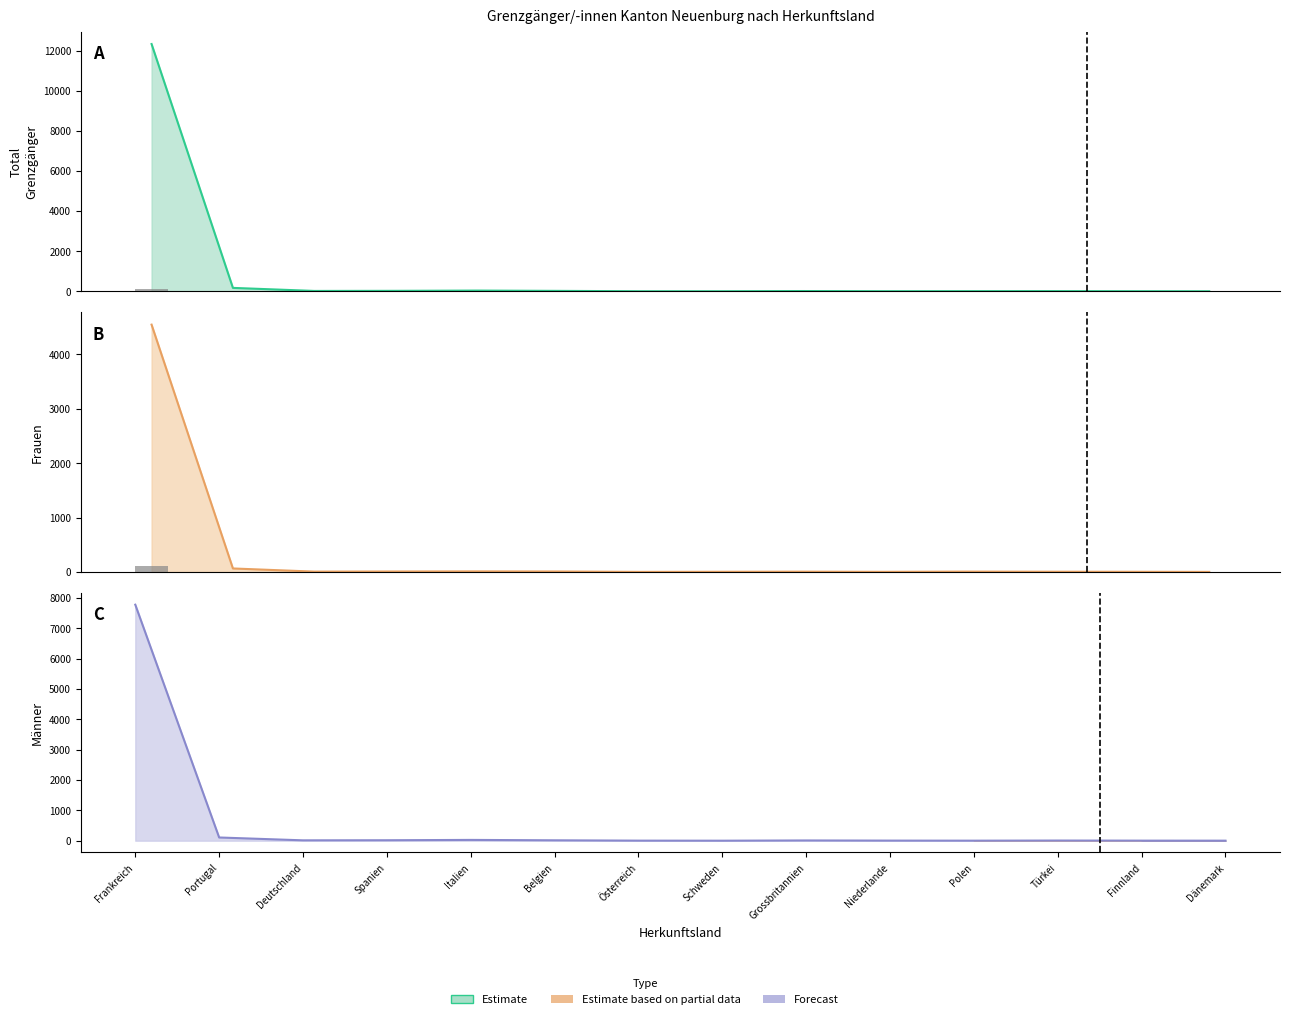

What is the greatest value displayed?

12328